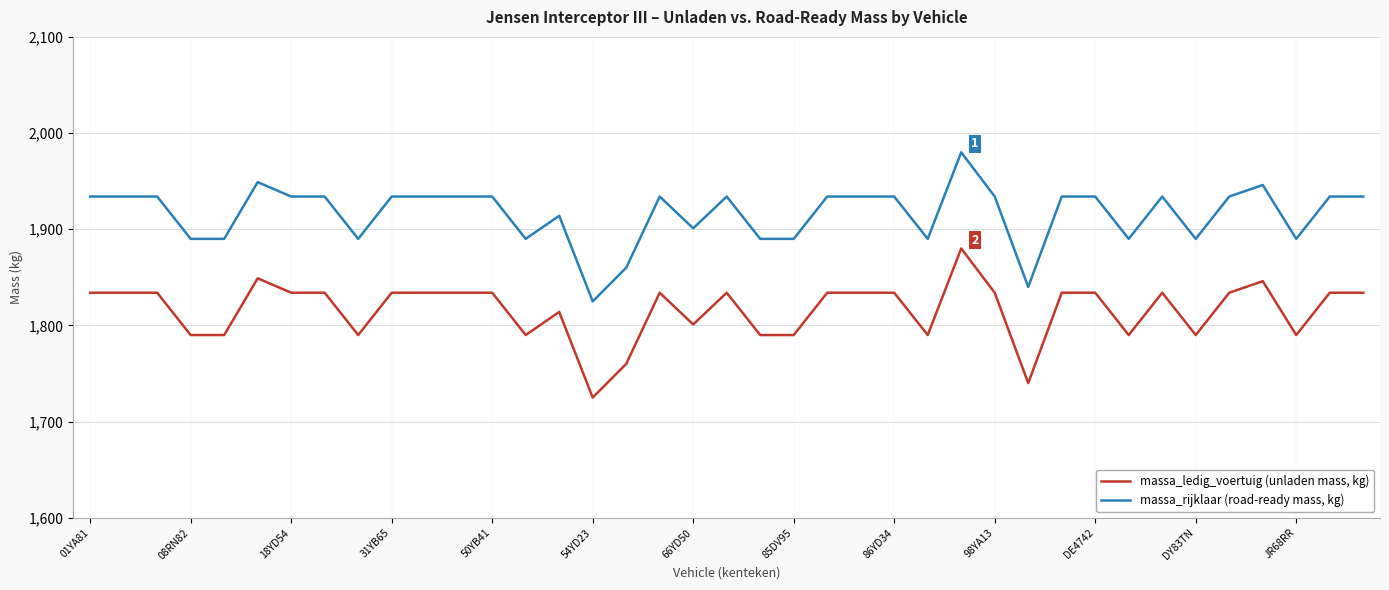

List the series in order of their peak value, highest first.

massa_rijklaar (road-ready mass, kg), massa_ledig_voertuig (unladen mass, kg)